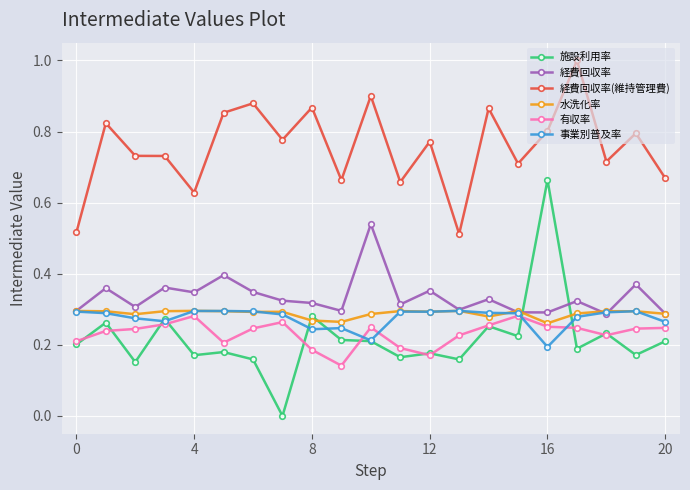

Which series has the largest total across all categories?

経費回収率(維持管理費)